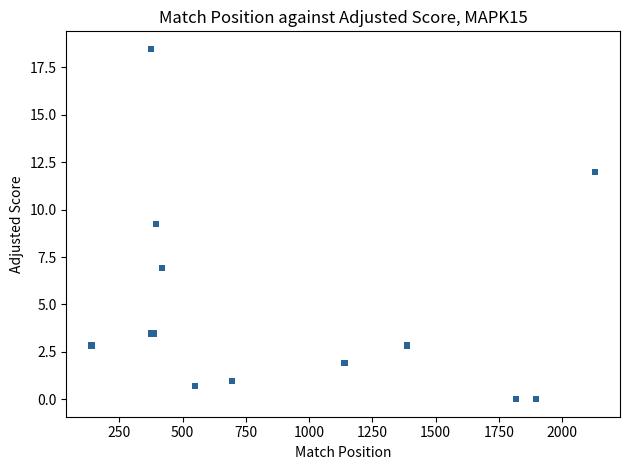

What Y value in the scatter plot is closest to 9?

9.2